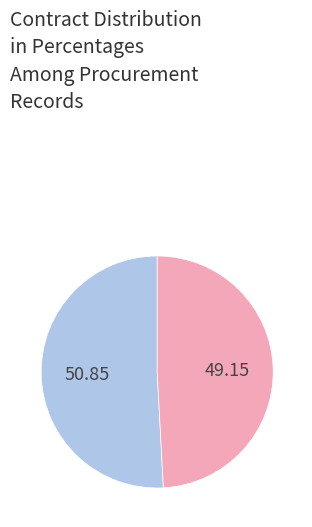

Is there any slice that represents more than half of the pie?

Yes